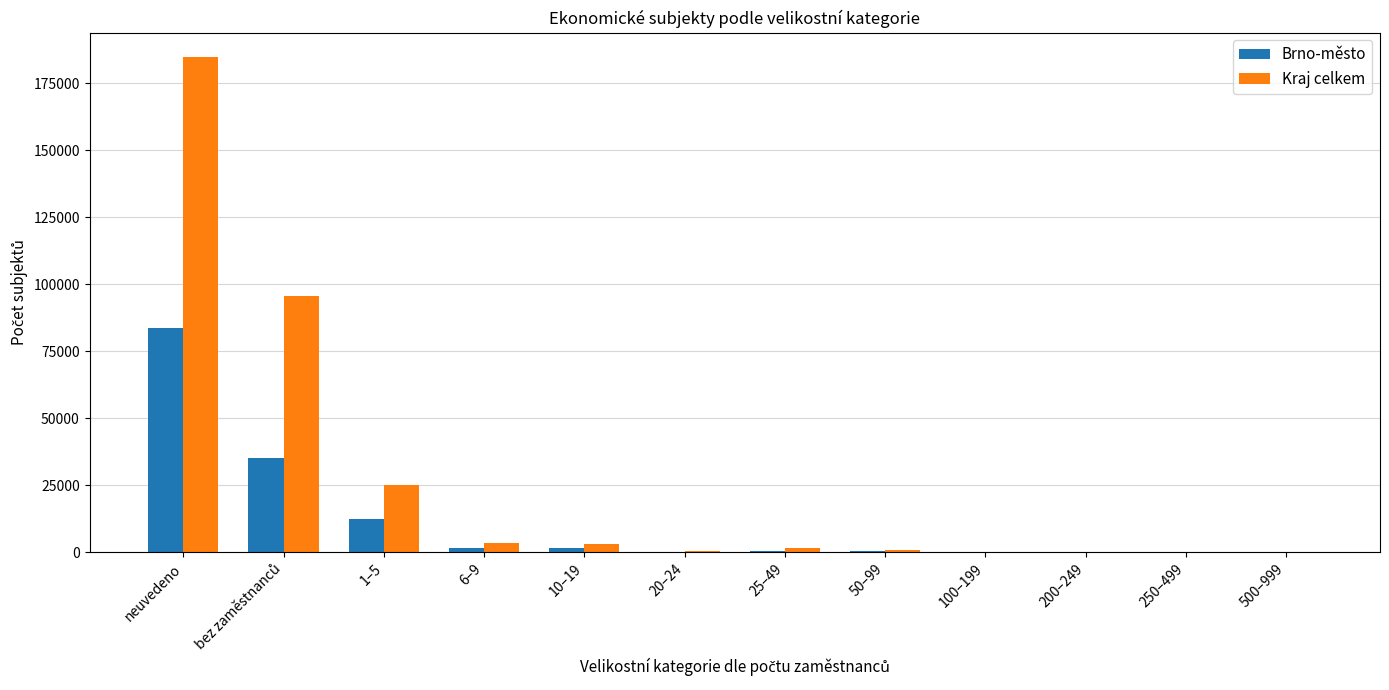

Which series changed the most between neuvedeno and 100–199?

Kraj celkem